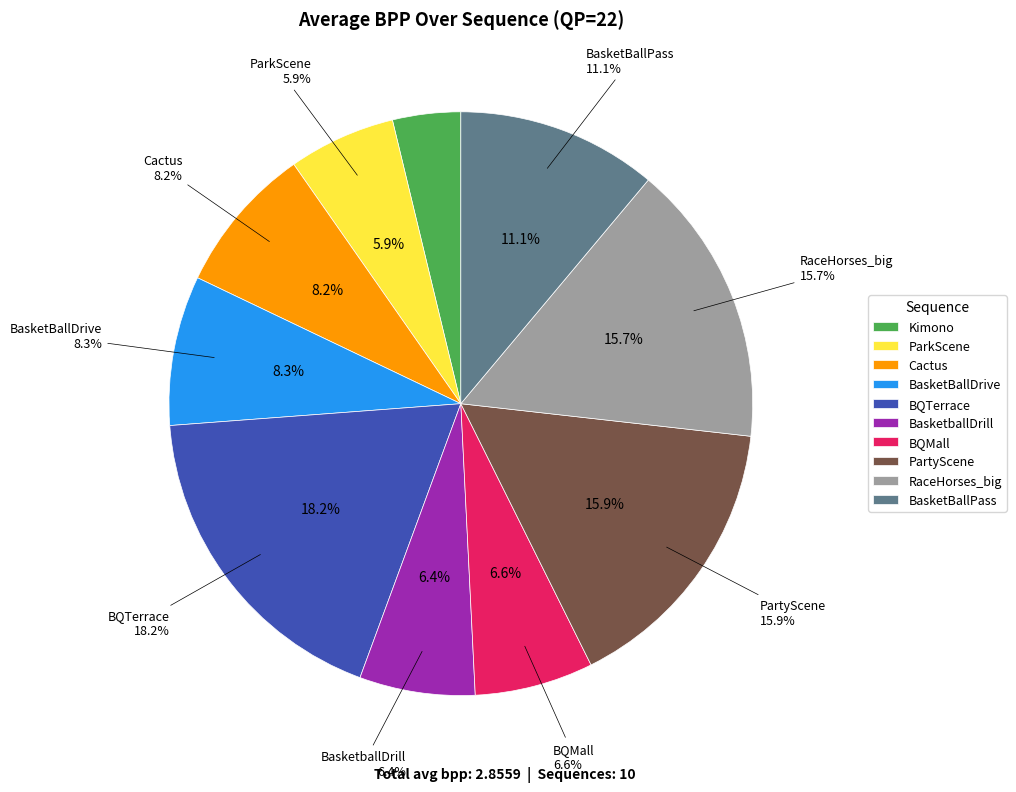

Is there any slice that represents more than half of the pie?

No